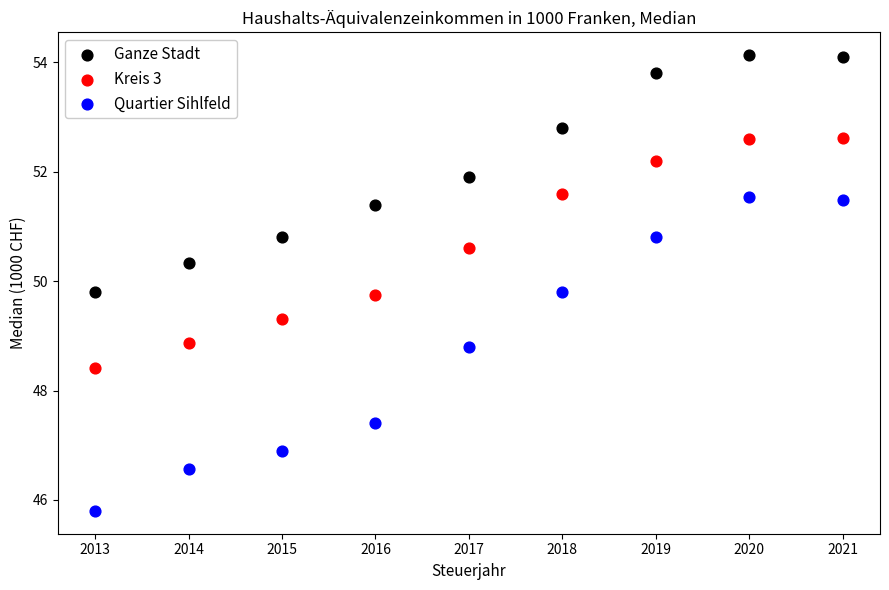

In the Quartier Sihlfeld series, what Y value is closest to 48?

47.4